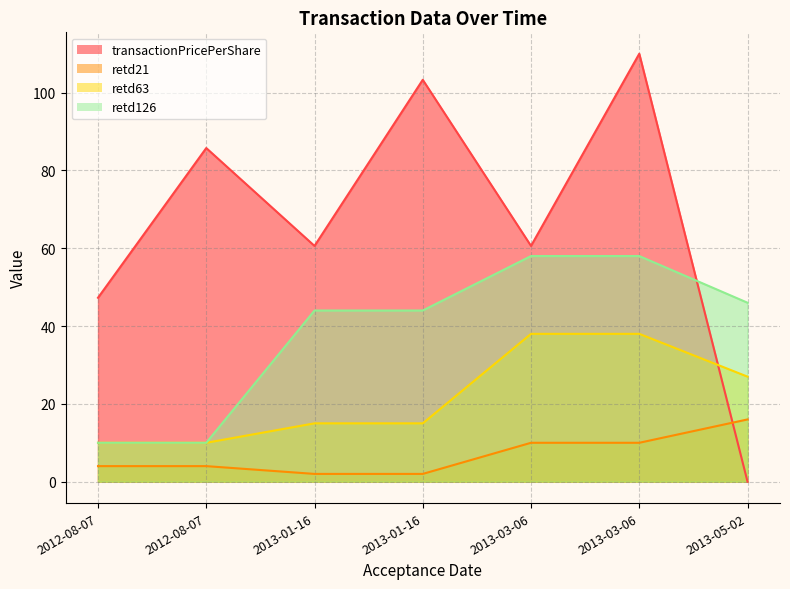

What is the maximum value shown in the chart?

110.0